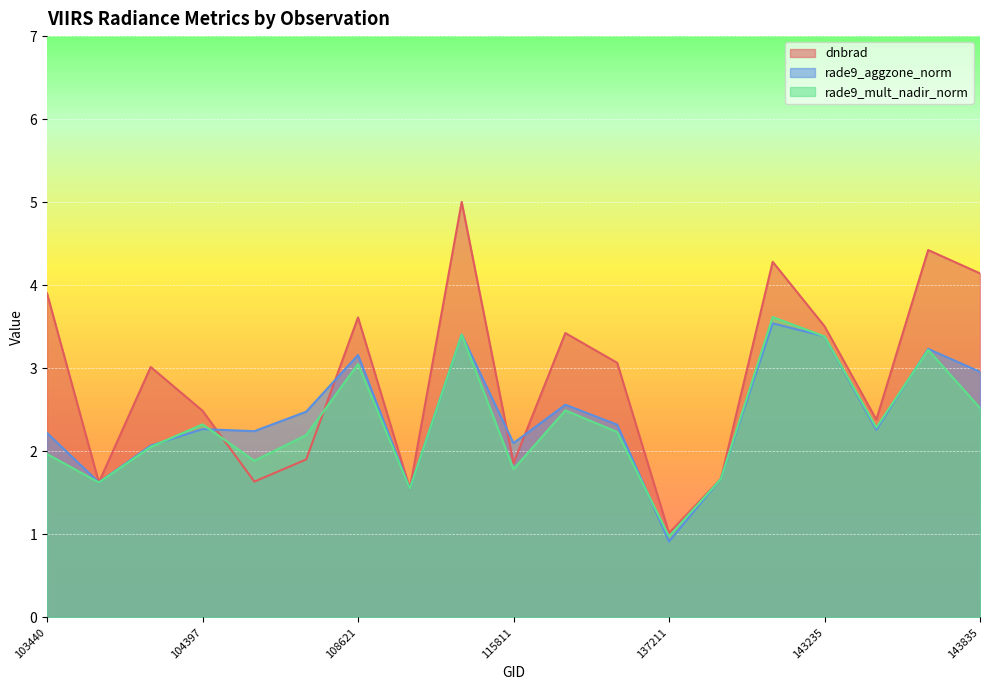

Which label corresponds to the largest value in the chart?

114374